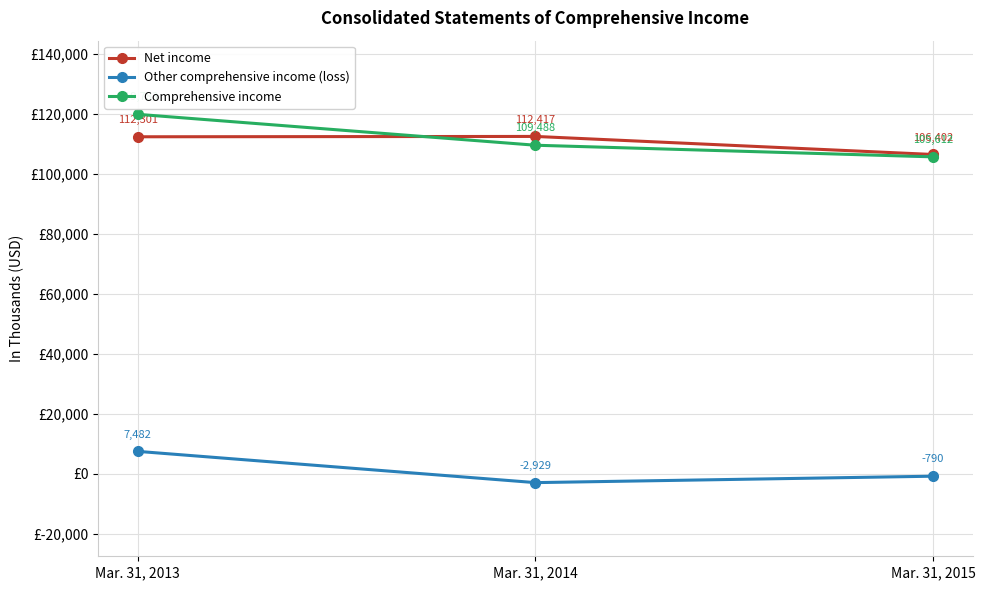

What value does the Other comprehensive income (loss) series have at Mar. 31, 2015?

-790